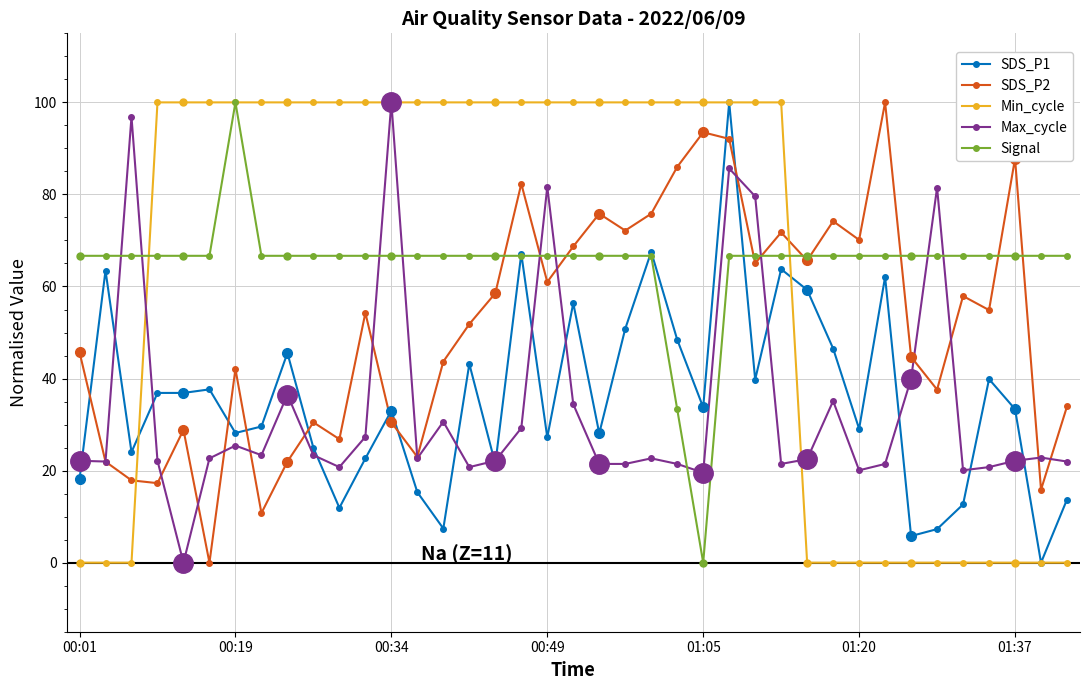

What is the total value across all series at 13?

227.6